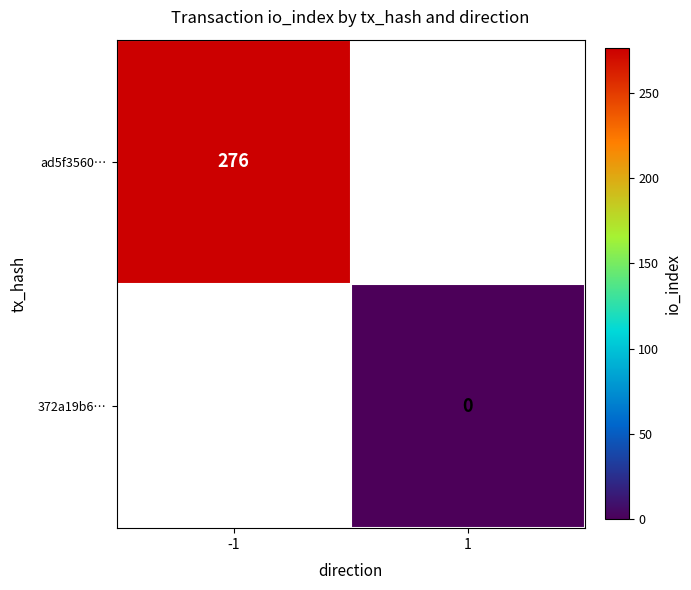

Is it true that ad5f3560… equals 442 at -1?

False